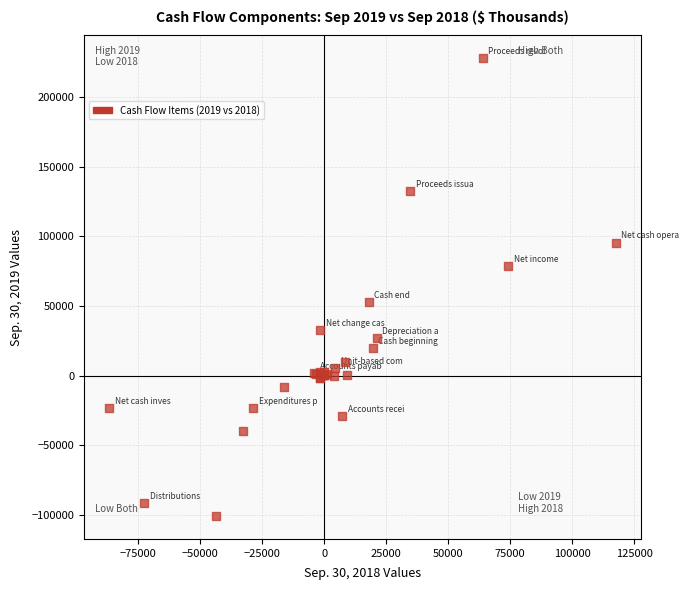

What Y value in the scatter plot is closest to 63500?

52578